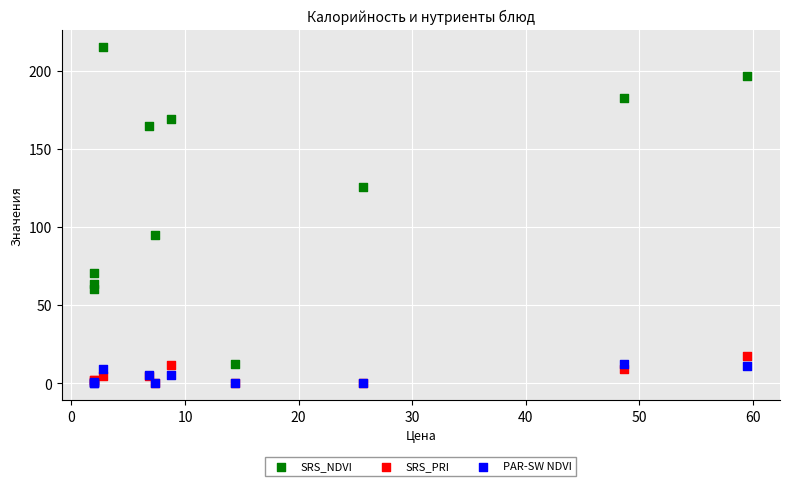

Across all series, what Y value is closest to 107?

94.8